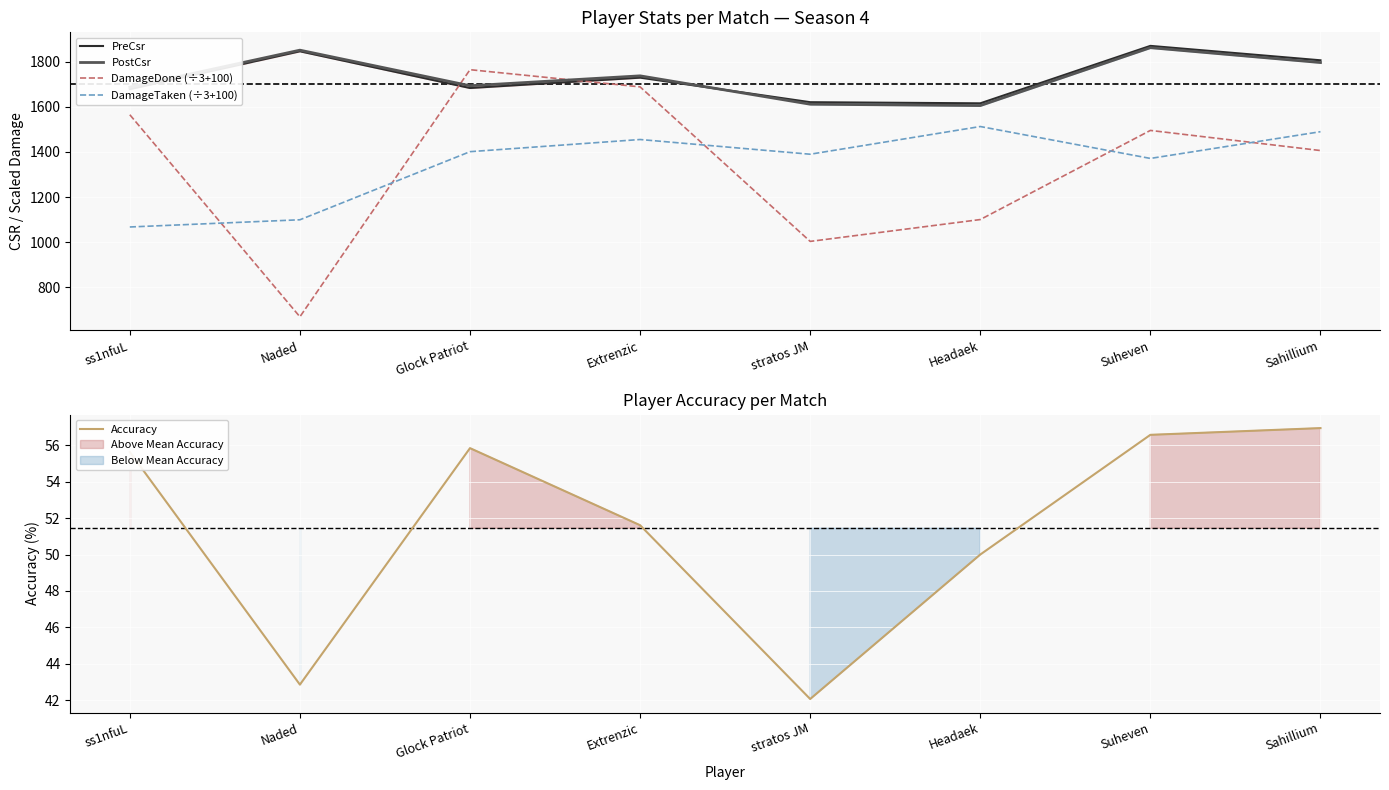

At Glock Patriot, list the series in order from largest to smallest.

DamageDone (÷3+100), PostCsr, PreCsr, DamageTaken (÷3+100), Accuracy